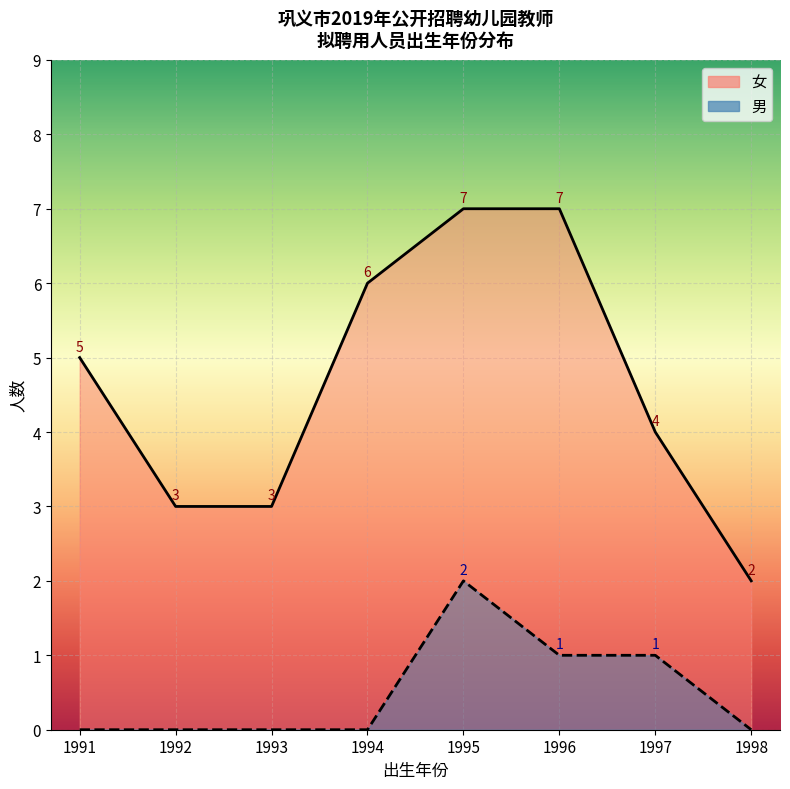

True or false: 女 and 男 intersect in this chart.

False